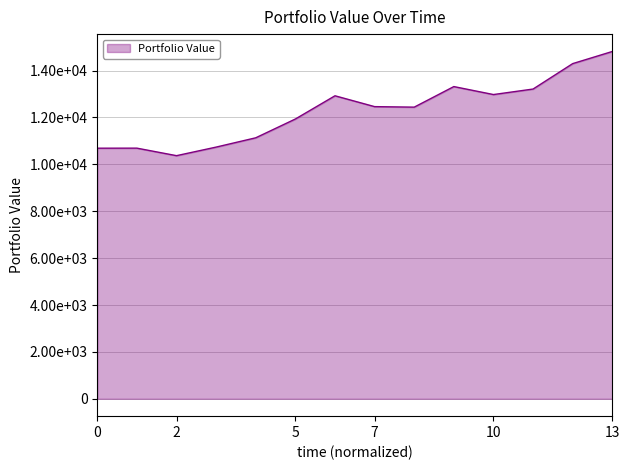

How many values exceed 12461?

7